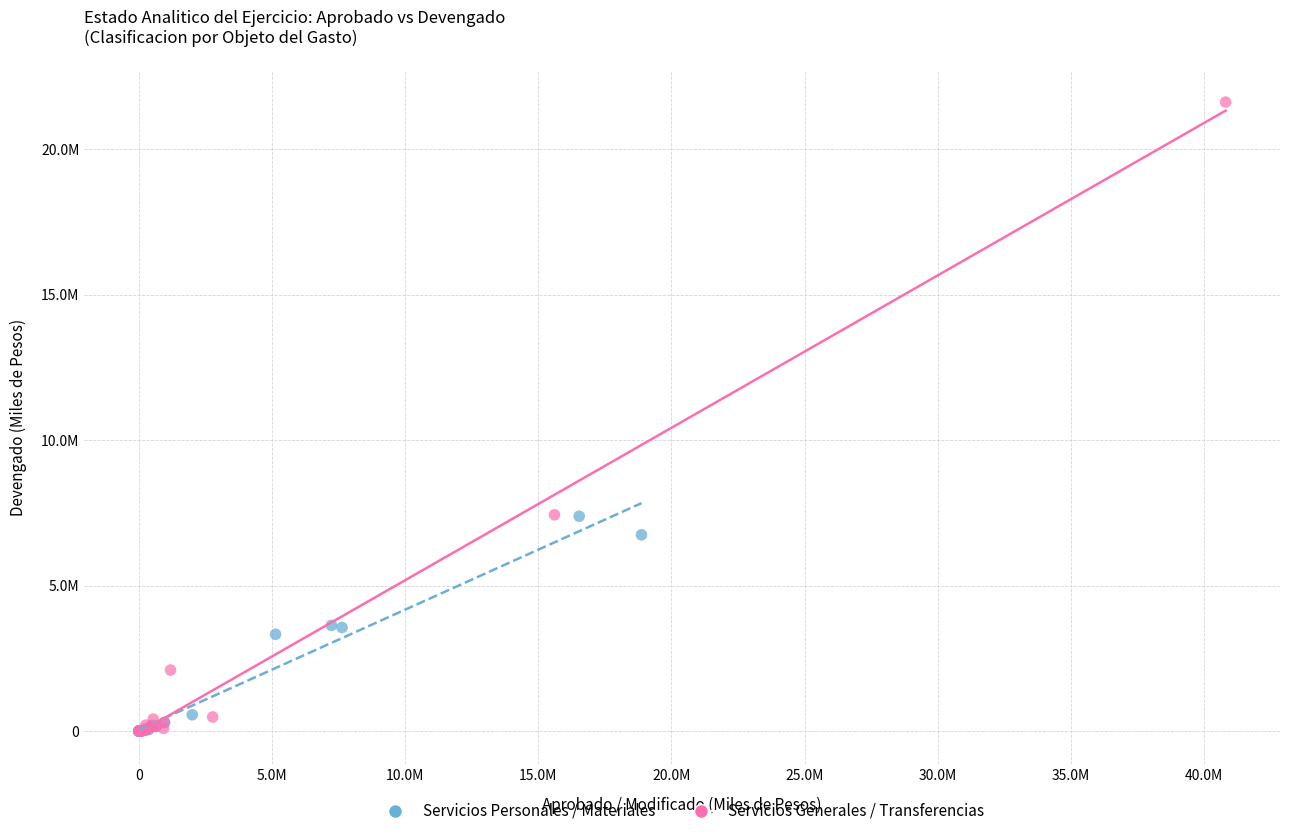

What are all the series names shown in the legend?

Servicios Personales / Materiales, Servicios Generales / Transferencias